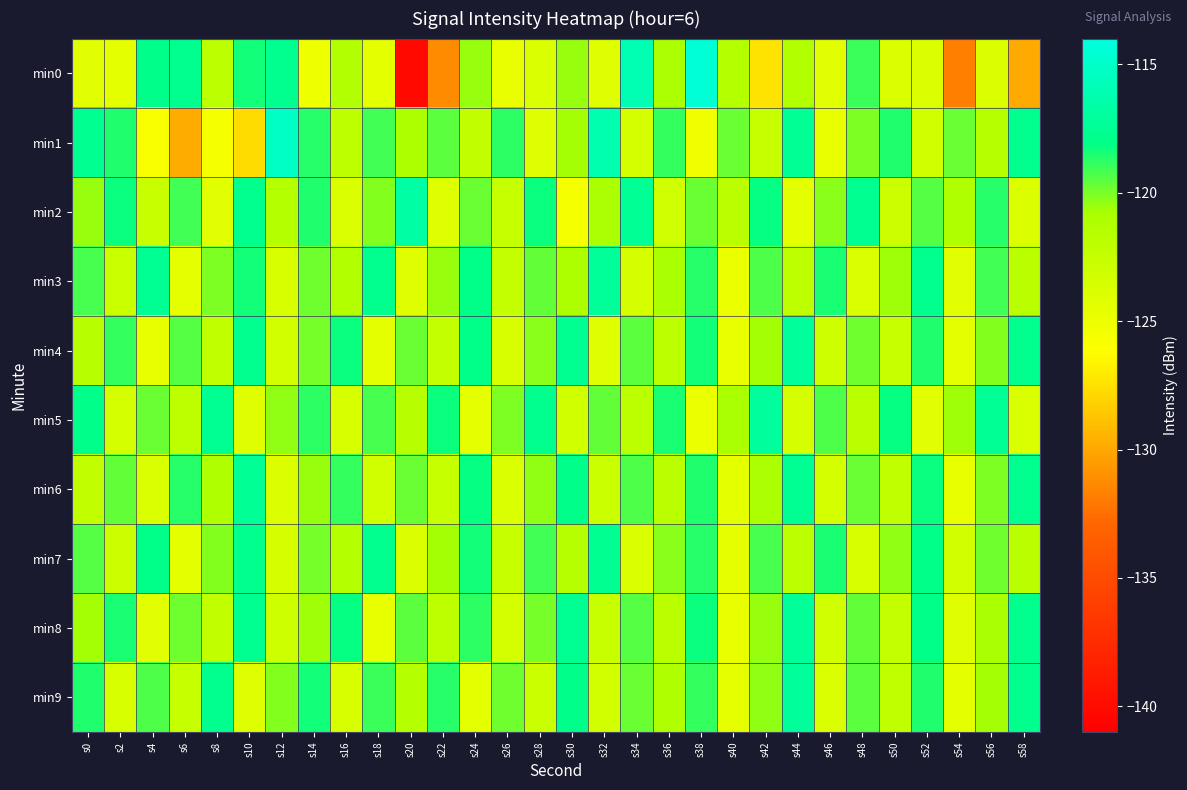

Reading left to right, transcribe all the data shown in this chart.

min0: s0=-124.3	s2=-124.5	s4=-118.0	s6=-117.7	s8=-121.9	s10=-118.4	s12=-117.7	s14=-125.1	s16=-121.3	s18=-124.4	s20=-140.2	s22=-131.2	s24=-120.4	s26=-124.8	s28=-123.9	s30=-120.5	s32=-124.1	s34=-116.1	s36=-120.9	s38=-114.4	s40=-121.4	s42=-127.4	s44=-121.4	s46=-124.3	s48=-119.0	s50=-124.0	s52=-123.9	s54=-131.8	s56=-123.9	s58=-129.9
min1: s0=-117.6	s2=-118.6	s4=-125.9	s6=-129.8	s8=-125.6	s10=-127.7	s12=-115.2	s14=-118.7	s16=-122.1	s18=-119.1	s20=-121.0	s22=-119.5	s24=-122.3	s26=-118.8	s28=-124.1	s30=-120.7	s32=-116.3	s34=-123.4	s36=-118.9	s38=-125.2	s40=-119.8	s42=-122.6	s44=-117.4	s46=-124.8	s48=-120.1	s50=-118.6	s52=-123.2	s54=-119.7	s56=-121.5	s58=-117.9
min2: s0=-120.5	s2=-118.3	s4=-122.7	s6=-119.1	s8=-124.3	s10=-117.8	s12=-121.4	s14=-118.6	s16=-123.9	s18=-120.2	s20=-116.7	s22=-124.1	s24=-119.8	s26=-122.5	s28=-118.3	s30=-125.6	s32=-120.9	s34=-117.4	s36=-123.1	s38=-119.7	s40=-121.8	s42=-118.2	s44=-124.5	s46=-120.3	s48=-117.6	s50=-122.9	s52=-119.4	s54=-121.1	s56=-118.7	s58=-124.0
min3: s0=-119.2	s2=-122.8	s4=-117.5	s6=-124.6	s8=-120.1	s10=-118.4	s12=-123.7	s14=-119.9	s16=-121.3	s18=-117.8	s20=-124.2	s22=-120.5	s24=-118.1	s26=-122.4	s28=-119.6	s30=-121.0	s32=-117.3	s34=-123.5	s36=-120.8	s38=-118.7	s40=-124.9	s42=-119.3	s44=-122.1	s46=-118.5	s48=-123.8	s50=-120.6	s52=-117.9	s54=-124.3	s56=-119.1	s58=-121.7
min4: s0=-121.6	s2=-118.9	s4=-124.7	s6=-119.4	s8=-122.2	s10=-117.7	s12=-123.3	s14=-120.0	s16=-118.3	s18=-124.5	s20=-119.8	s22=-122.4	s24=-118.1	s26=-123.6	s28=-120.3	s30=-117.6	s32=-124.1	s34=-119.5	s36=-121.9	s38=-118.4	s40=-124.8	s42=-120.7	s44=-117.2	s46=-123.0	s48=-119.9	s50=-122.7	s52=-118.6	s54=-124.4	s56=-120.2	s58=-117.8
min5: s0=-118.0	s2=-123.4	s4=-119.7	s6=-122.1	s8=-117.5	s10=-124.2	s12=-120.4	s14=-118.8	s16=-123.7	s18=-119.2	s20=-121.6	s22=-118.3	s24=-124.6	s26=-120.1	s28=-117.9	s30=-123.2	s32=-119.6	s34=-122.0	s36=-118.5	s38=-124.9	s40=-120.8	s42=-117.1	s44=-123.5	s46=-119.3	s48=-121.7	s50=-118.2	s52=-124.3	s54=-120.6	s56=-117.4	s58=-123.9
min6: s0=-122.3	s2=-119.6	s4=-123.8	s6=-118.7	s8=-121.1	s10=-117.4	s12=-124.0	s14=-120.5	s16=-118.9	s18=-123.2	s20=-119.7	s22=-122.5	s24=-118.2	s26=-123.9	s28=-120.4	s30=-118.0	s32=-122.8	s34=-119.3	s36=-121.7	s38=-118.6	s40=-124.5	s42=-120.9	s44=-117.5	s46=-123.4	s48=-119.8	s50=-122.2	s52=-118.3	s54=-124.7	s56=-120.1	s58=-117.7
min7: s0=-119.4	s2=-122.9	s4=-118.1	s6=-124.4	s8=-120.2	s10=-117.8	s12=-123.5	s14=-120.0	s16=-121.4	s18=-117.9	s20=-124.0	s22=-120.7	s24=-118.4	s26=-122.6	s28=-119.1	s30=-121.5	s32=-117.6	s34=-123.8	s36=-120.3	s38=-118.7	s40=-124.6	s42=-119.2	s44=-122.0	s46=-118.5	s48=-123.7	s50=-120.4	s52=-118.1	s54=-123.3	s56=-119.9	s58=-121.8
min8: s0=-120.7	s2=-118.5	s4=-124.3	s6=-119.9	s8=-122.3	s10=-117.6	s12=-123.0	s14=-120.6	s16=-118.2	s18=-124.7	s20=-119.5	s22=-122.1	s24=-118.8	s26=-123.4	s28=-120.0	s30=-117.5	s32=-122.7	s34=-119.4	s36=-121.8	s38=-118.3	s40=-124.8	s42=-120.5	s44=-117.3	s46=-123.1	s48=-119.6	s50=-122.4	s52=-118.1	s54=-124.2	s56=-120.8	s58=-117.9
min9: s0=-118.6	s2=-123.7	s4=-119.3	s6=-122.5	s8=-117.8	s10=-124.1	s12=-120.2	s14=-118.4	s16=-123.6	s18=-119.0	s20=-121.4	s22=-118.7	s24=-124.5	s26=-119.9	s28=-122.8	s30=-118.0	s32=-123.3	s34=-119.7	s36=-121.1	s38=-118.9	s40=-124.6	s42=-120.4	s44=-117.2	s46=-123.9	s48=-119.5	s50=-122.2	s52=-118.6	s54=-124.4	s56=-120.7	s58=-117.8